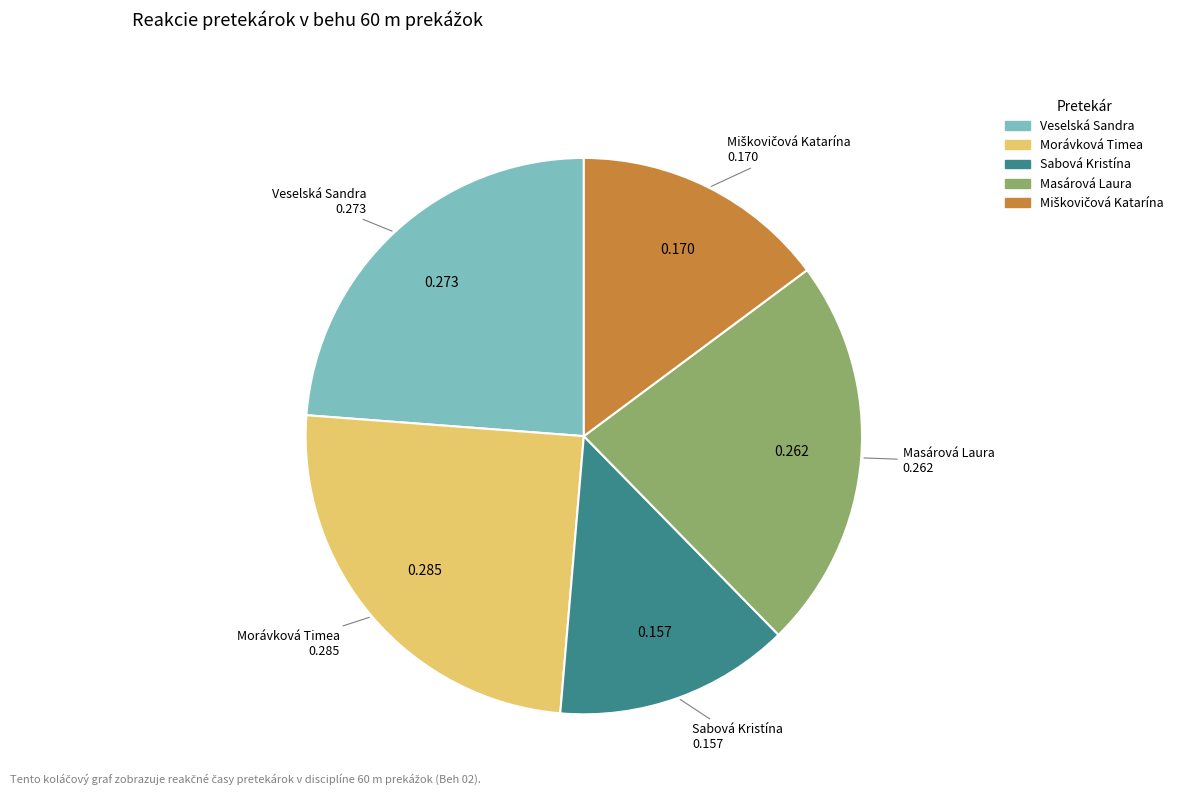

What is the smallest slice in the pie chart?

Sabová Kristína